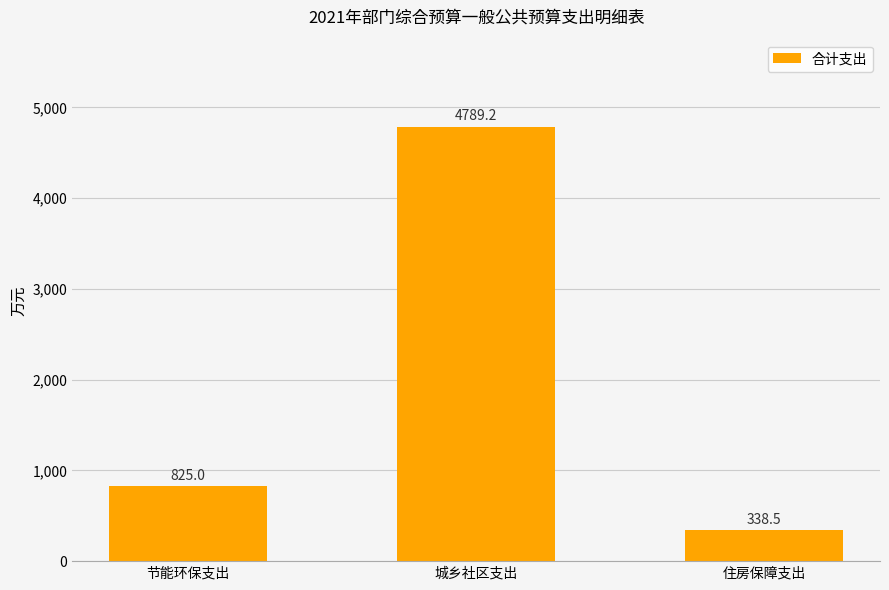

Reading left to right, transcribe all the data shown in this chart.

节能环保支出=825.0	城乡社区支出=4789.2	住房保障支出=338.5